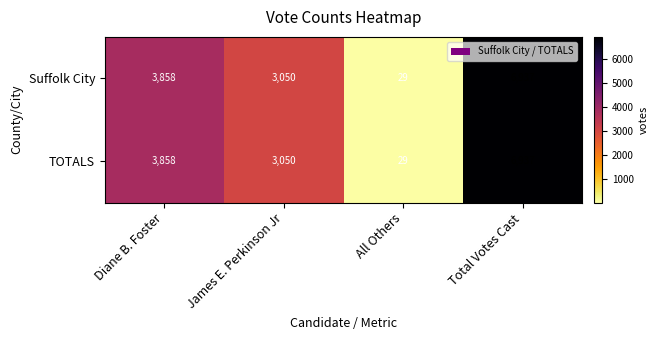

Read the TOTALS value at James E. Perkinson Jr.

3050